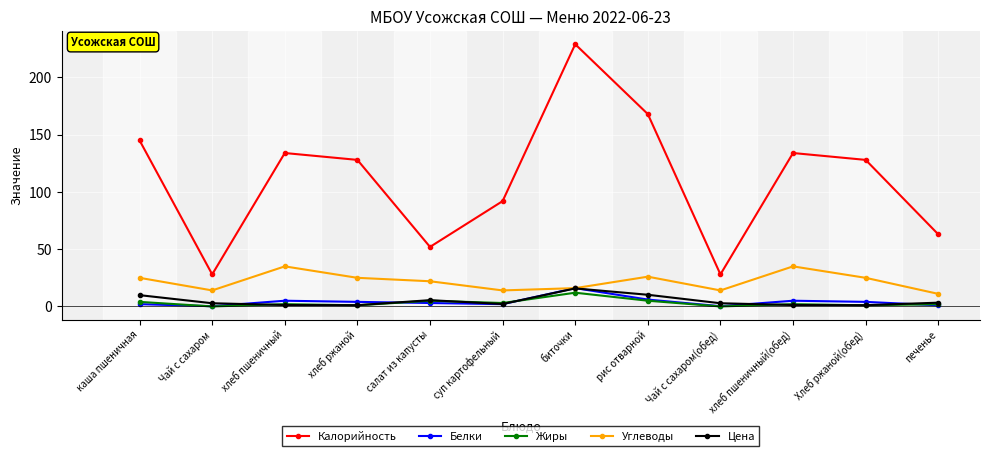

True or false: Жиры has more than 0 interior local peaks.

True